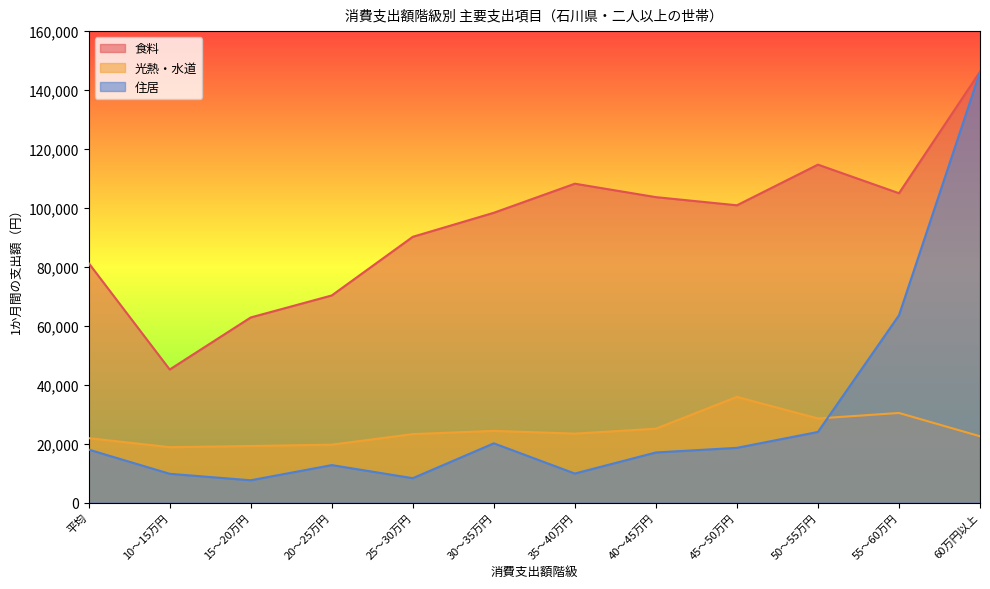

How many series are shown in this chart?

3